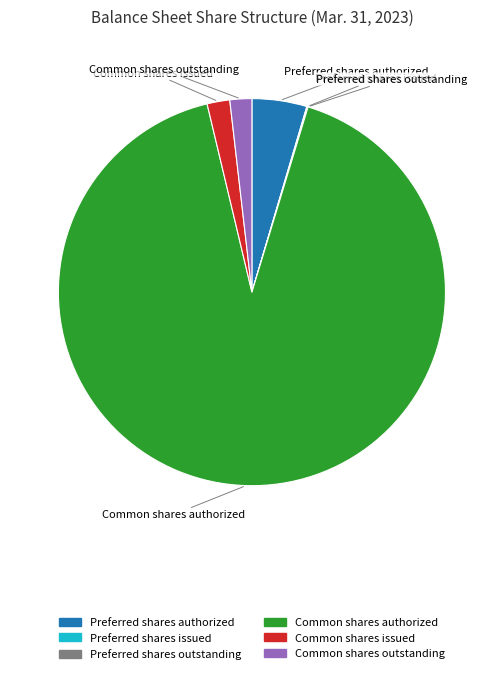

Which slice represents more than half of the pie?

Common shares authorized